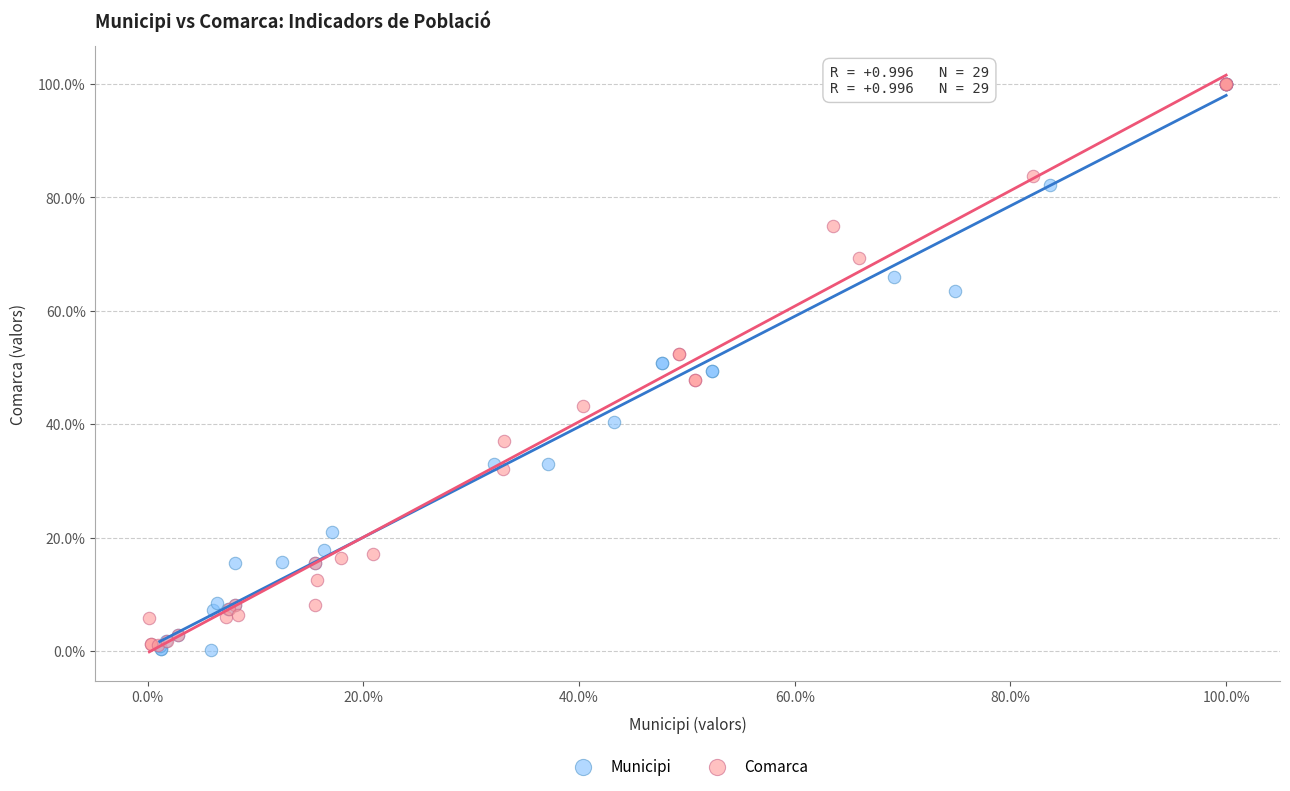

Which series reaches the minimum Y coordinate?

Municipi